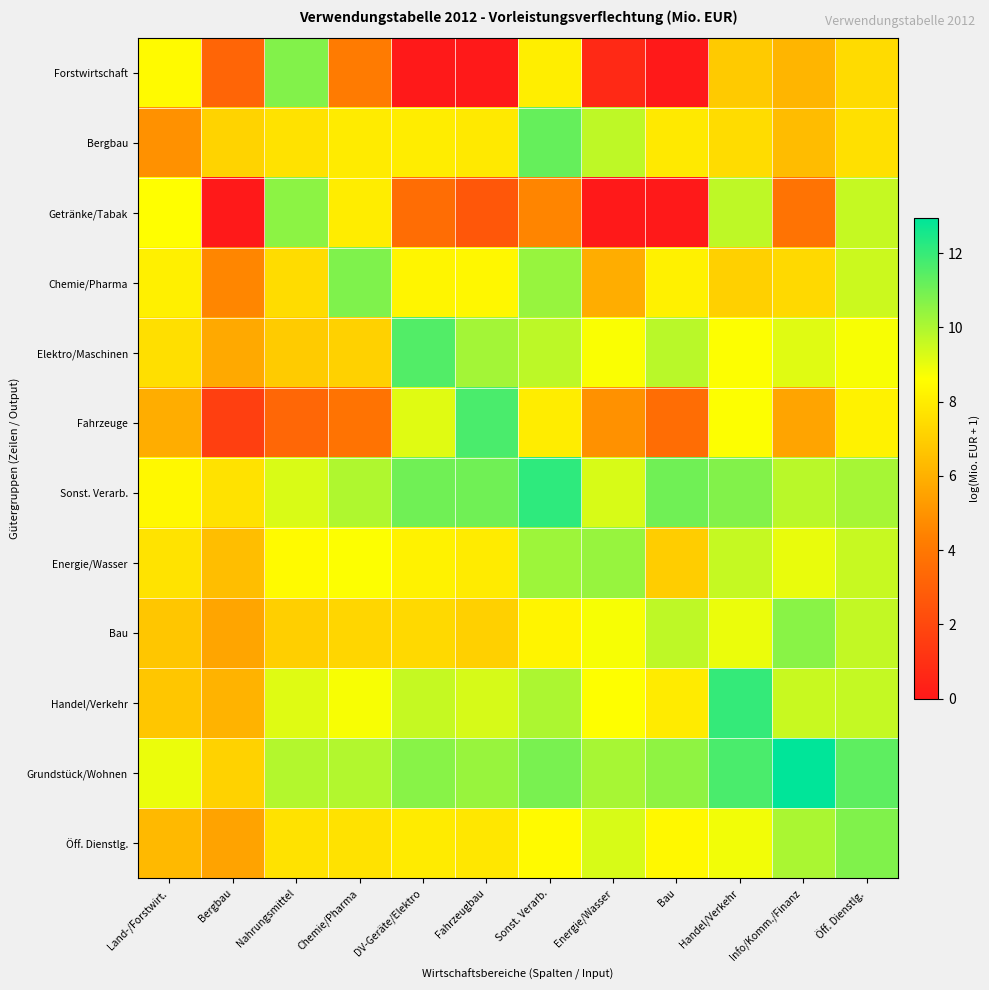

Reading left to right, list all the values displayed in this chart.

Forstwirtschaft: Land-/Forstwirt.=8.5	Bergbau=3.2	Nahrungsmittel=10.7	Chemie/Pharma=4.1	DV-Geräte/Elektro=0.0	Fahrzeugbau=0.0	Sonst. Verarb.=8.0	Energie/Wasser=0.7	Bau=0.0	Handel/Verkehr=6.9	Info/Komm./Finanz=6.2	Öff. Dienstlg.=7.4
Bergbau: Land-/Forstwirt.=4.9	Bergbau=7.2	Nahrungsmittel=7.7	Chemie/Pharma=8.0	DV-Geräte/Elektro=8.0	Fahrzeugbau=7.9	Sonst. Verarb.=11.2	Energie/Wasser=9.7	Bau=7.9	Handel/Verkehr=7.5	Info/Komm./Finanz=6.4	Öff. Dienstlg.=7.6
Getränke/Tabak: Land-/Forstwirt.=8.6	Bergbau=0.0	Nahrungsmittel=10.6	Chemie/Pharma=8.0	DV-Geräte/Elektro=3.6	Fahrzeugbau=2.6	Sonst. Verarb.=4.5	Energie/Wasser=0.0	Bau=0.0	Handel/Verkehr=9.7	Info/Komm./Finanz=3.8	Öff. Dienstlg.=9.6
Chemie/Pharma: Land-/Forstwirt.=8.1	Bergbau=4.6	Nahrungsmittel=7.4	Chemie/Pharma=10.8	DV-Geräte/Elektro=8.3	Fahrzeugbau=8.4	Sonst. Verarb.=10.4	Energie/Wasser=5.9	Bau=8.2	Handel/Verkehr=7.0	Info/Komm./Finanz=7.3	Öff. Dienstlg.=9.5
Elektro/Maschinen: Land-/Forstwirt.=7.6	Bergbau=5.7	Nahrungsmittel=6.9	Chemie/Pharma=7.1	DV-Geräte/Elektro=11.5	Fahrzeugbau=10.2	Sonst. Verarb.=9.7	Energie/Wasser=8.7	Bau=9.8	Handel/Verkehr=8.7	Info/Komm./Finanz=9.1	Öff. Dienstlg.=8.7
Fahrzeuge: Land-/Forstwirt.=5.9	Bergbau=1.6	Nahrungsmittel=3.3	Chemie/Pharma=3.8	DV-Geräte/Elektro=9.1	Fahrzeugbau=11.7	Sonst. Verarb.=8.0	Energie/Wasser=4.9	Bau=3.6	Handel/Verkehr=8.7	Info/Komm./Finanz=5.6	Öff. Dienstlg.=8.2
Sonst. Verarb.: Land-/Forstwirt.=8.4	Bergbau=7.7	Nahrungsmittel=9.3	Chemie/Pharma=10.0	DV-Geräte/Elektro=11.0	Fahrzeugbau=11.0	Sonst. Verarb.=12.2	Energie/Wasser=9.3	Bau=11.0	Handel/Verkehr=10.7	Info/Komm./Finanz=9.8	Öff. Dienstlg.=10.1
Energie/Wasser: Land-/Forstwirt.=7.7	Bergbau=6.4	Nahrungsmittel=8.5	Chemie/Pharma=8.7	DV-Geräte/Elektro=8.2	Fahrzeugbau=7.9	Sonst. Verarb.=10.3	Energie/Wasser=10.4	Bau=6.9	Handel/Verkehr=9.6	Info/Komm./Finanz=9.0	Öff. Dienstlg.=9.6
Bau: Land-/Forstwirt.=6.7	Bergbau=5.6	Nahrungsmittel=7.0	Chemie/Pharma=7.3	DV-Geräte/Elektro=7.3	Fahrzeugbau=7.1	Sonst. Verarb.=8.3	Energie/Wasser=8.8	Bau=9.7	Handel/Verkehr=9.0	Info/Komm./Finanz=10.6	Öff. Dienstlg.=9.7
Handel/Verkehr: Land-/Forstwirt.=6.7	Bergbau=6.1	Nahrungsmittel=9.2	Chemie/Pharma=8.7	DV-Geräte/Elektro=9.6	Fahrzeugbau=9.3	Sonst. Verarb.=10.0	Energie/Wasser=8.6	Bau=8.0	Handel/Verkehr=12.1	Info/Komm./Finanz=9.6	Öff. Dienstlg.=9.6
Grundstück/Wohnen: Land-/Forstwirt.=9.0	Bergbau=7.1	Nahrungsmittel=9.9	Chemie/Pharma=9.9	DV-Geräte/Elektro=10.6	Fahrzeugbau=10.4	Sonst. Verarb.=10.9	Energie/Wasser=10.1	Bau=10.5	Handel/Verkehr=11.7	Info/Komm./Finanz=12.9	Öff. Dienstlg.=11.3
Öff. Dienstlg.: Land-/Forstwirt.=6.3	Bergbau=5.5	Nahrungsmittel=7.7	Chemie/Pharma=7.7	DV-Geräte/Elektro=8.0	Fahrzeugbau=7.8	Sonst. Verarb.=8.5	Energie/Wasser=9.3	Bau=8.4	Handel/Verkehr=8.8	Info/Komm./Finanz=10.0	Öff. Dienstlg.=10.8